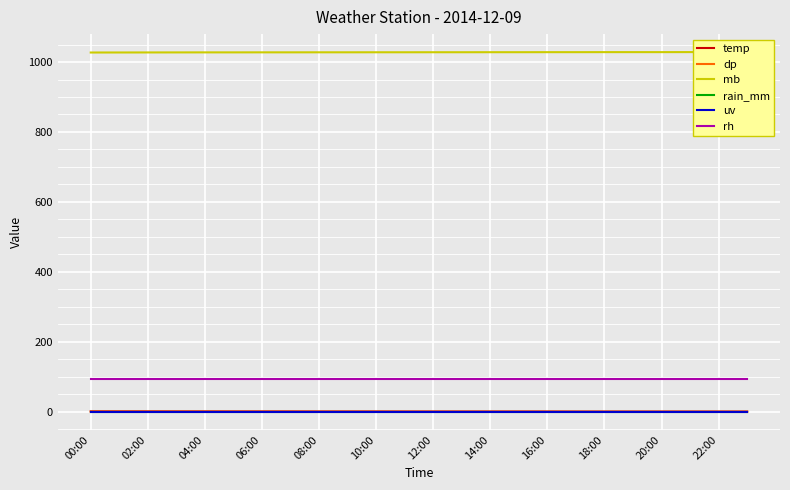

Which series has the largest total across all categories?

mb